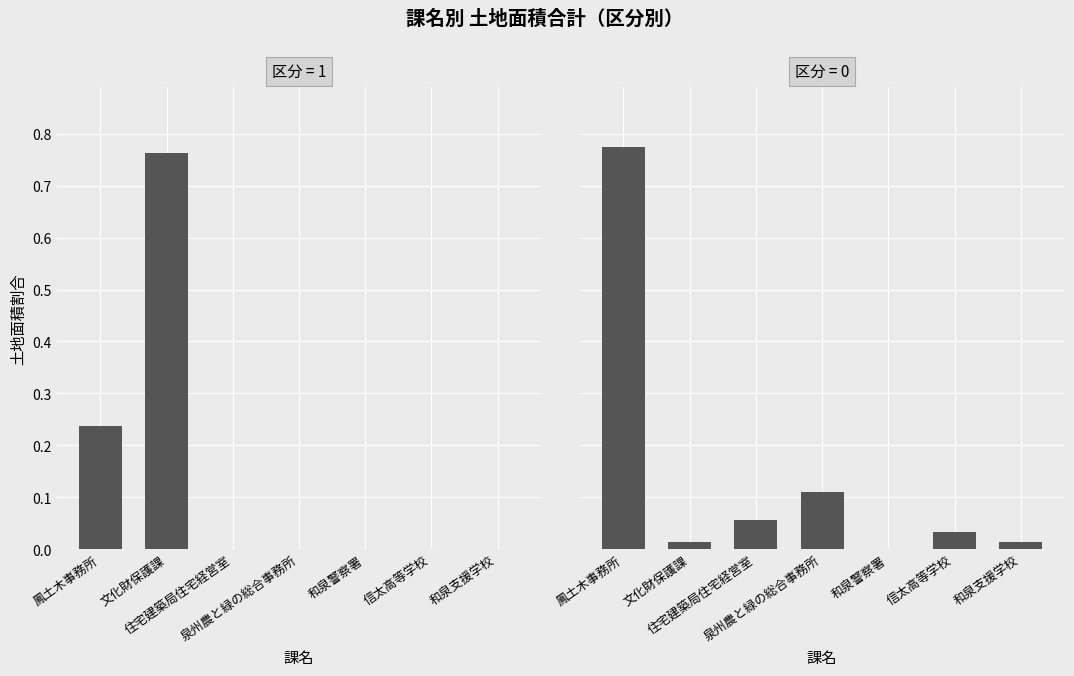

Between 住宅建築局住宅経営室 and 泉州農と緑の総合事務所, which series saw the biggest shift?

土地合計_区分0